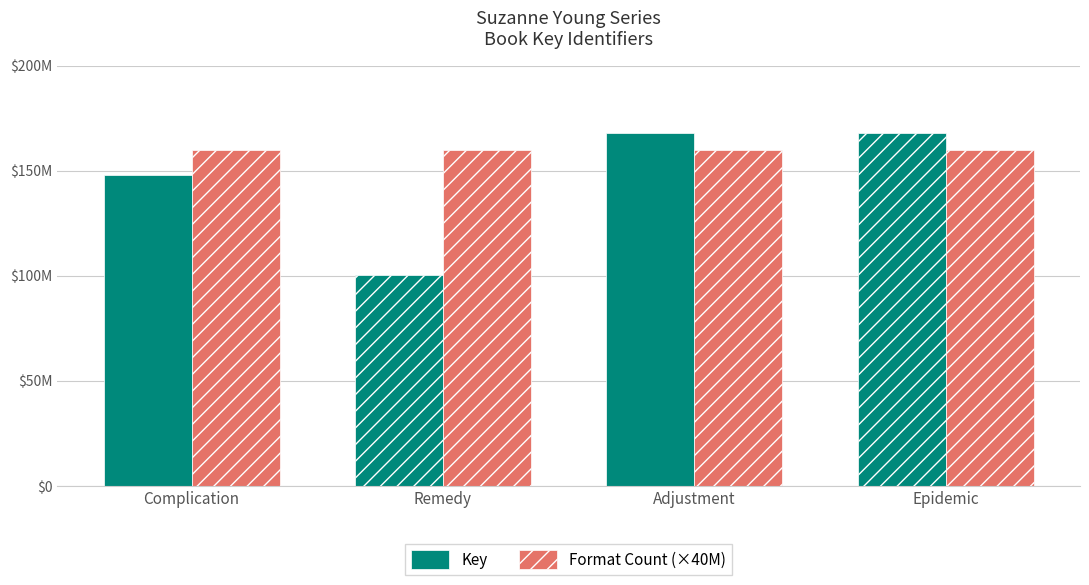

Which series has the largest total across all categories?

Format Count (×40M)